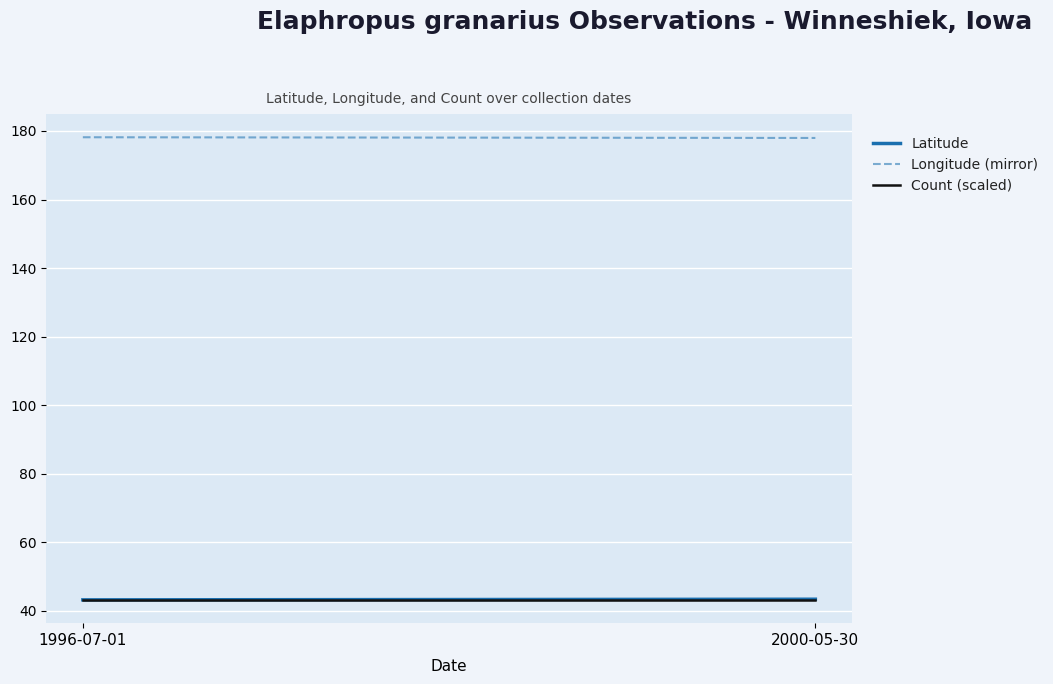

Which series changed the most between 1996-07-01 and 2000-05-30?

Latitude